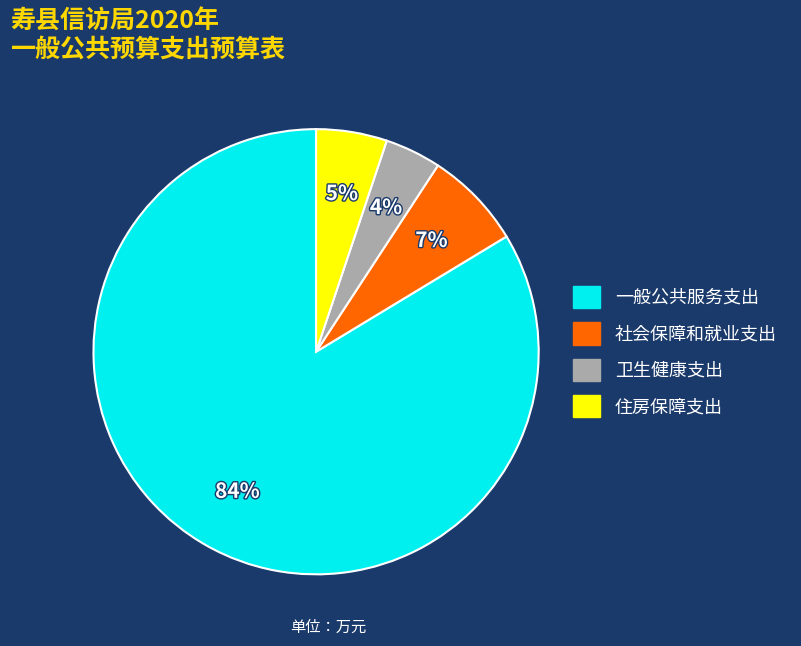

To the nearest percent, what portion does 住房保障支出 represent?

5%